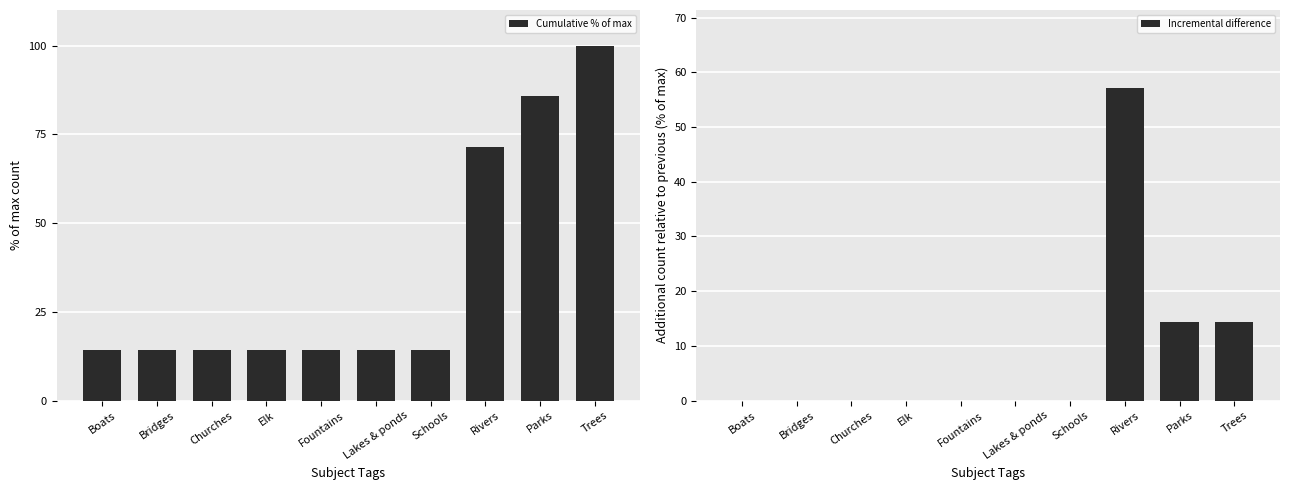

At how many categories does at least one series exceed 64?

3